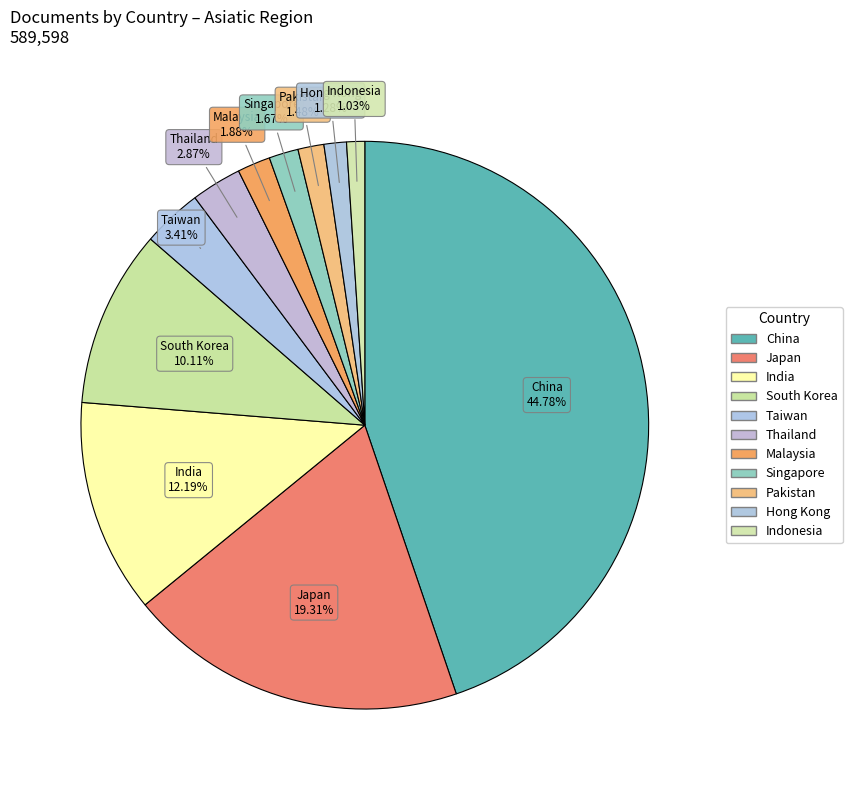

What is the total percentage of Hong Kong and Pakistan?

2.8%